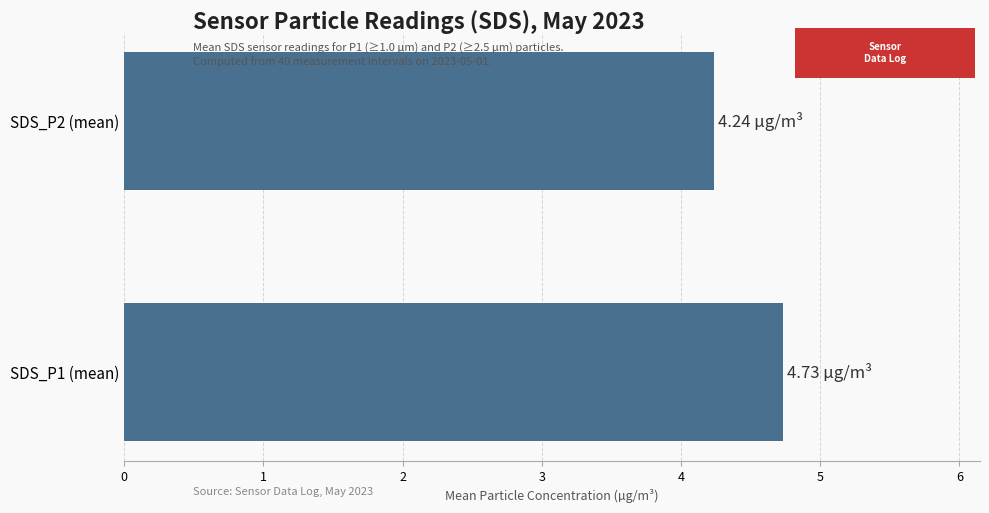

List the labels in order of value, smallest first.

SDS_P2 (mean), SDS_P1 (mean)